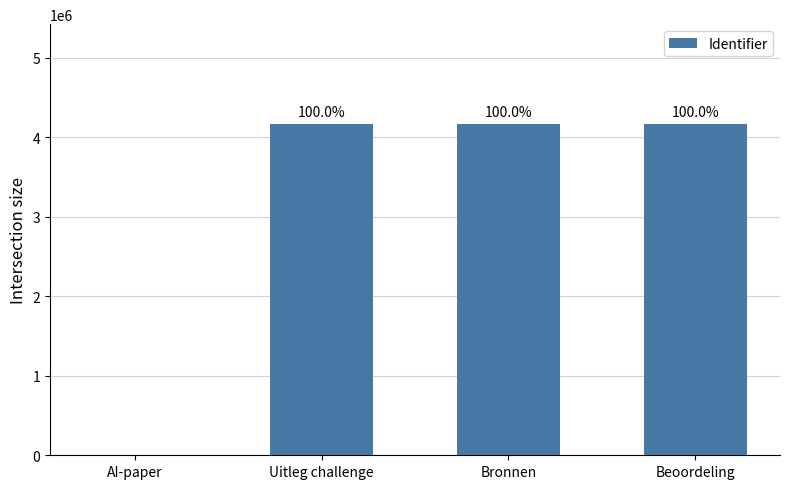

Are the bars horizontal?

No